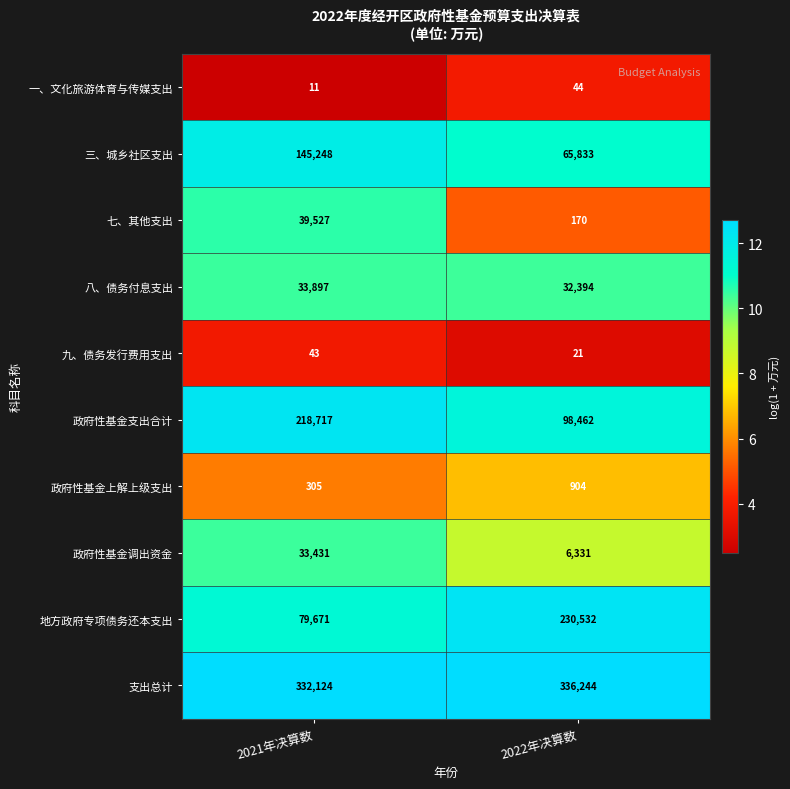

Which series has the widest spread of values?

地方政府专项债务还本支出